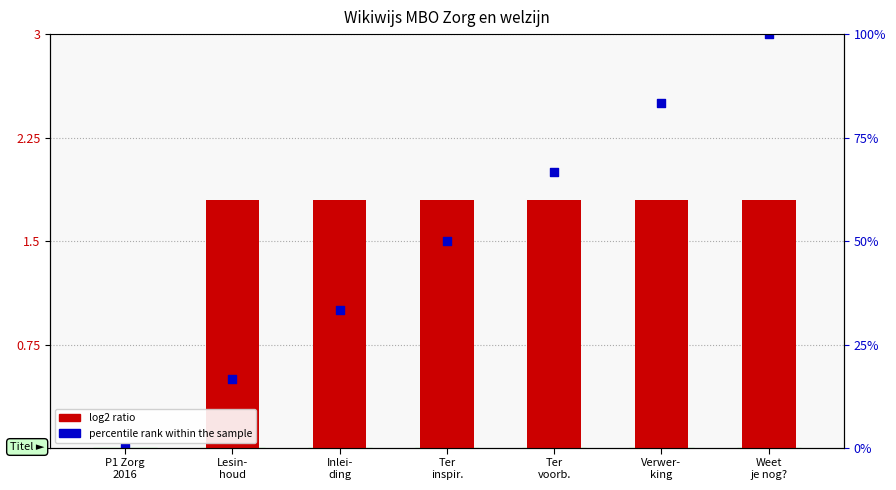

What are all the series names shown in the legend?

log2 ratio, percentile rank within the sample